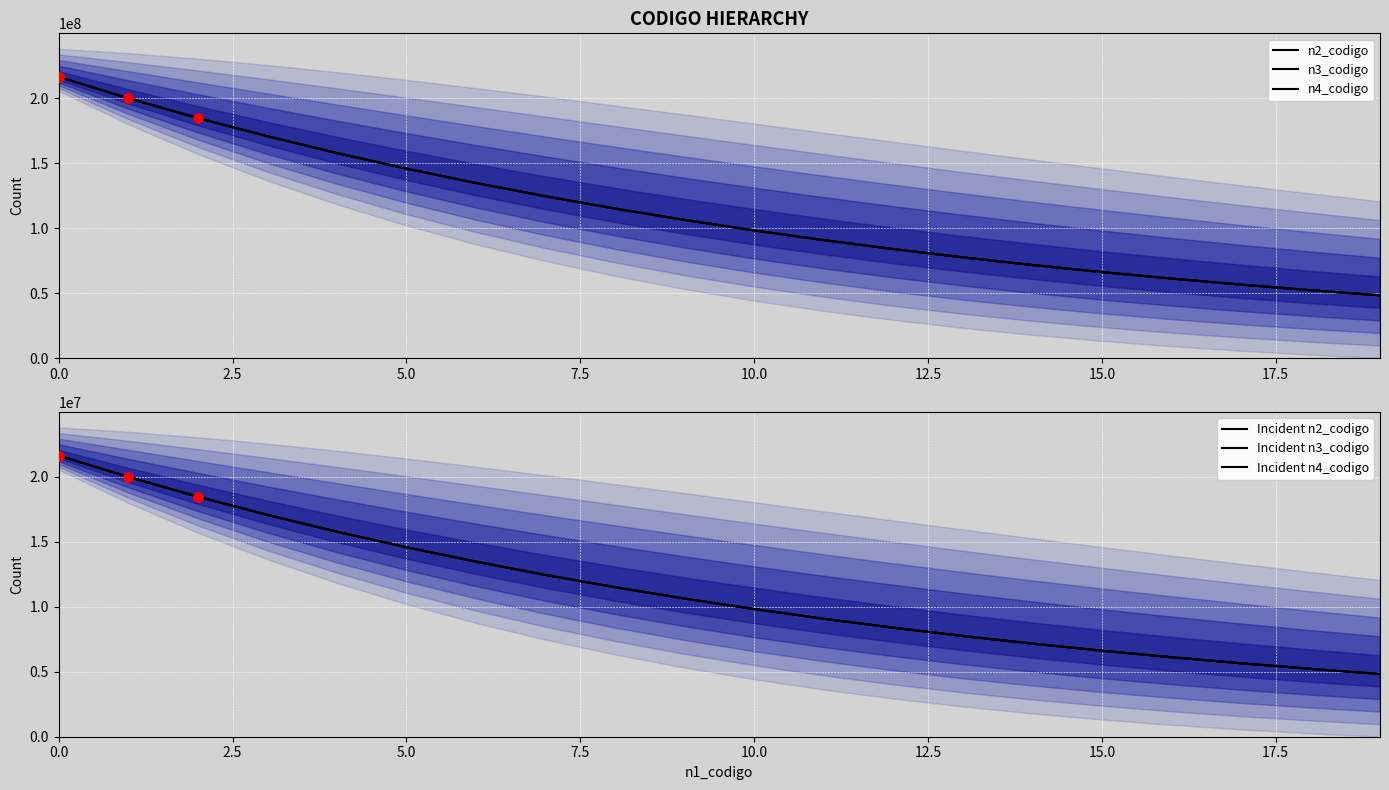

What is the total value across all series at 14?

236358711.1